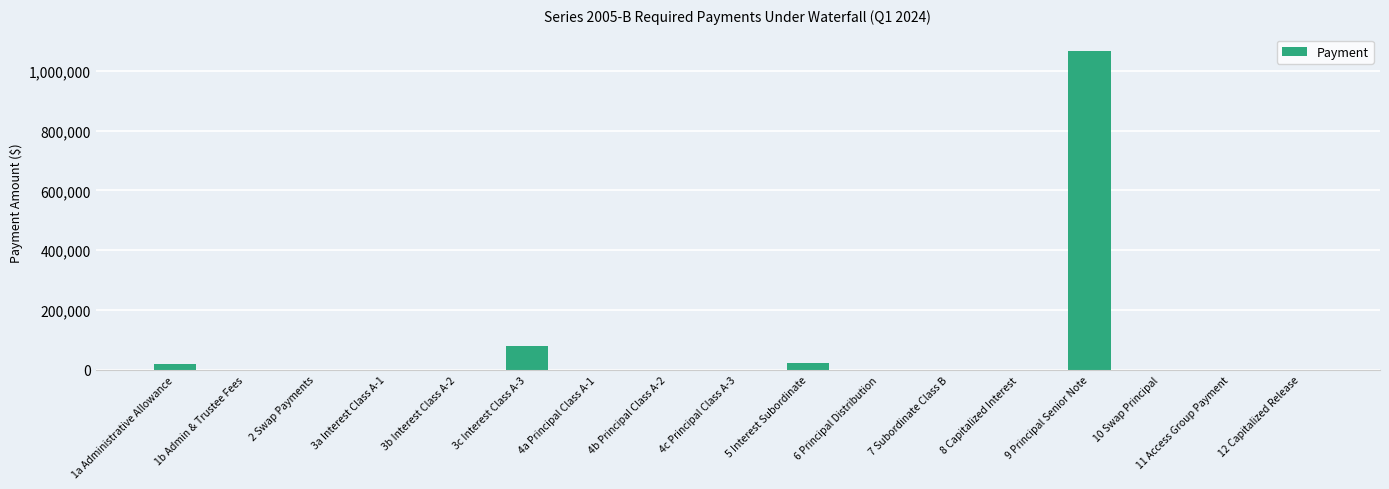

Where is the data nearest to the value 534016?

3c Interest Class A-3